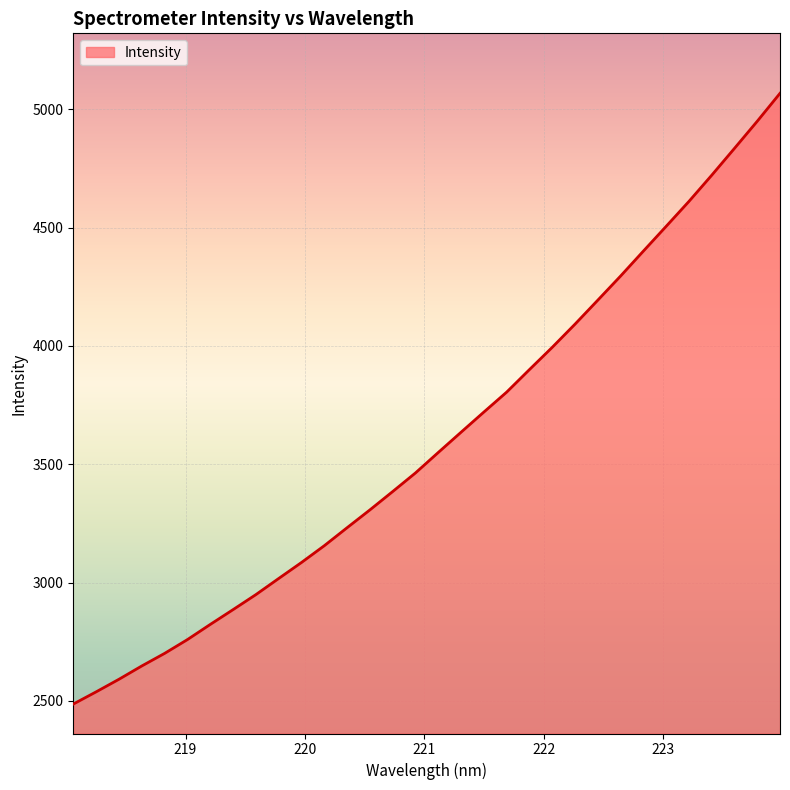

What is the smallest value displayed?

2486.9